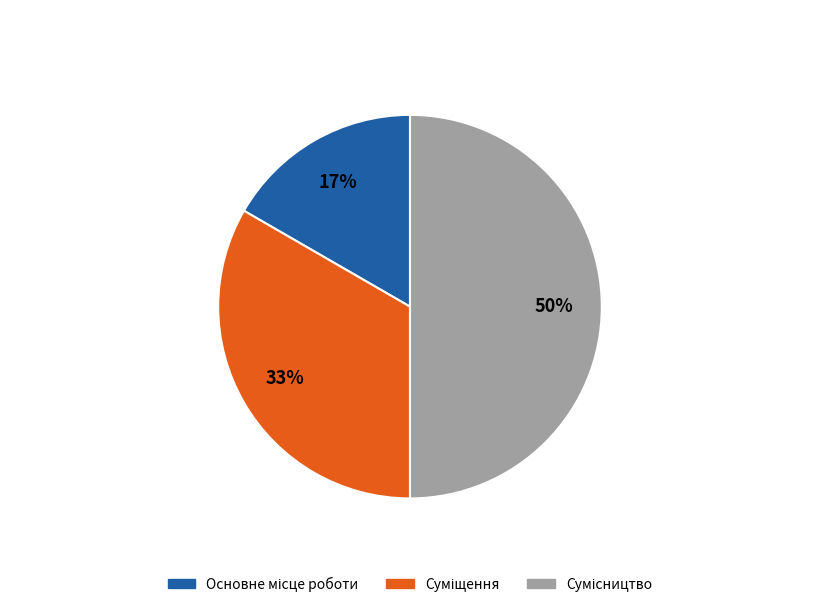

To the nearest percent, what is the difference between the largest and smallest slice percentages?

33%